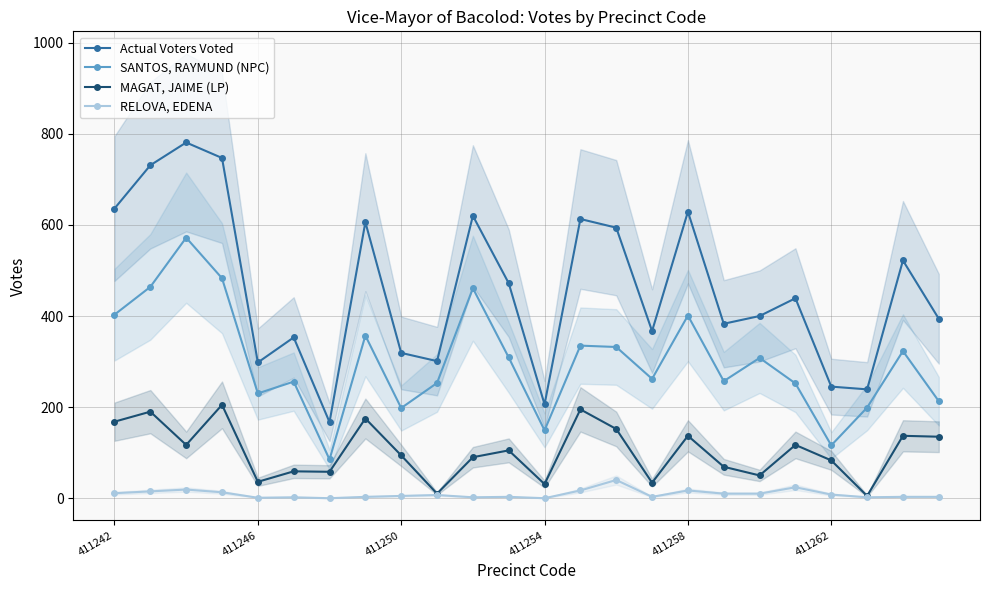

Reading left to right, list all the values displayed in this chart.

Actual Voters Voted: 636	731	781	747	298	353	167	606	319	301	620	472	206	613	594	367	629	383	400	439	245	239	522	394
SANTOS, RAYMUND (NPC): 403	464	572	483	230	256	85	357	198	253	461	309	149	335	332	262	401	257	308	252	116	199	323	213
MAGAT, JAIME (LP): 168	190	117	205	36	59	58	175	94	10	90	105	31	195	152	34	137	69	50	117	83	5	137	135
RELOVA, EDENA: 11	15	19	13	1	2	0	3	5	7	2	3	0	17	40	3	17	10	10	24	8	2	3	3